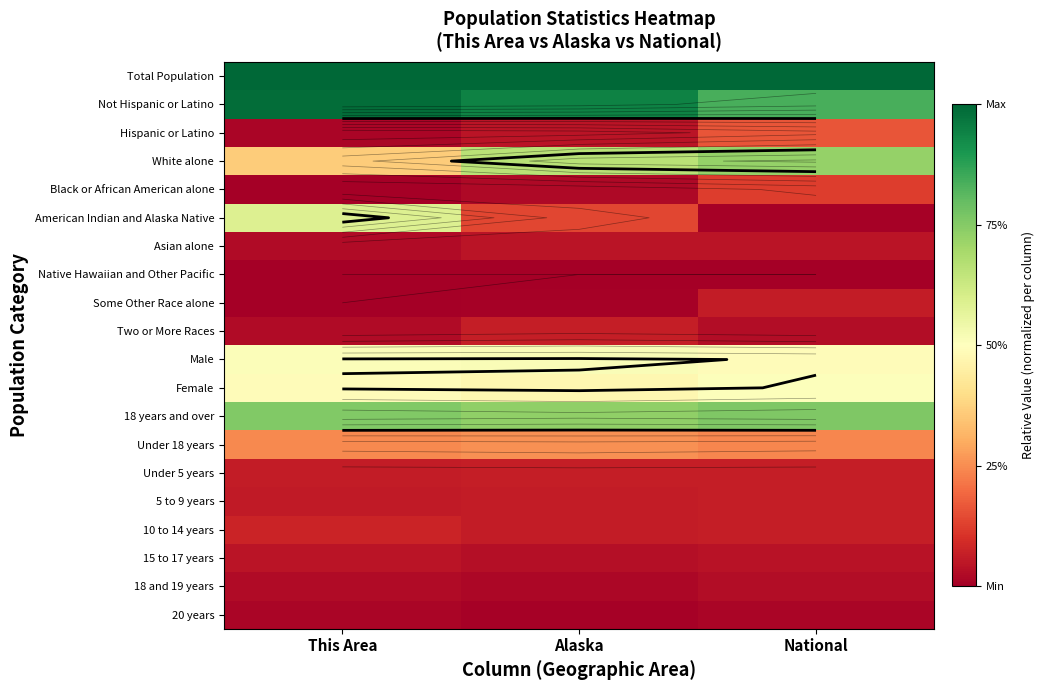

Which category has the lowest value in the Not Hispanic or Latino series?

National